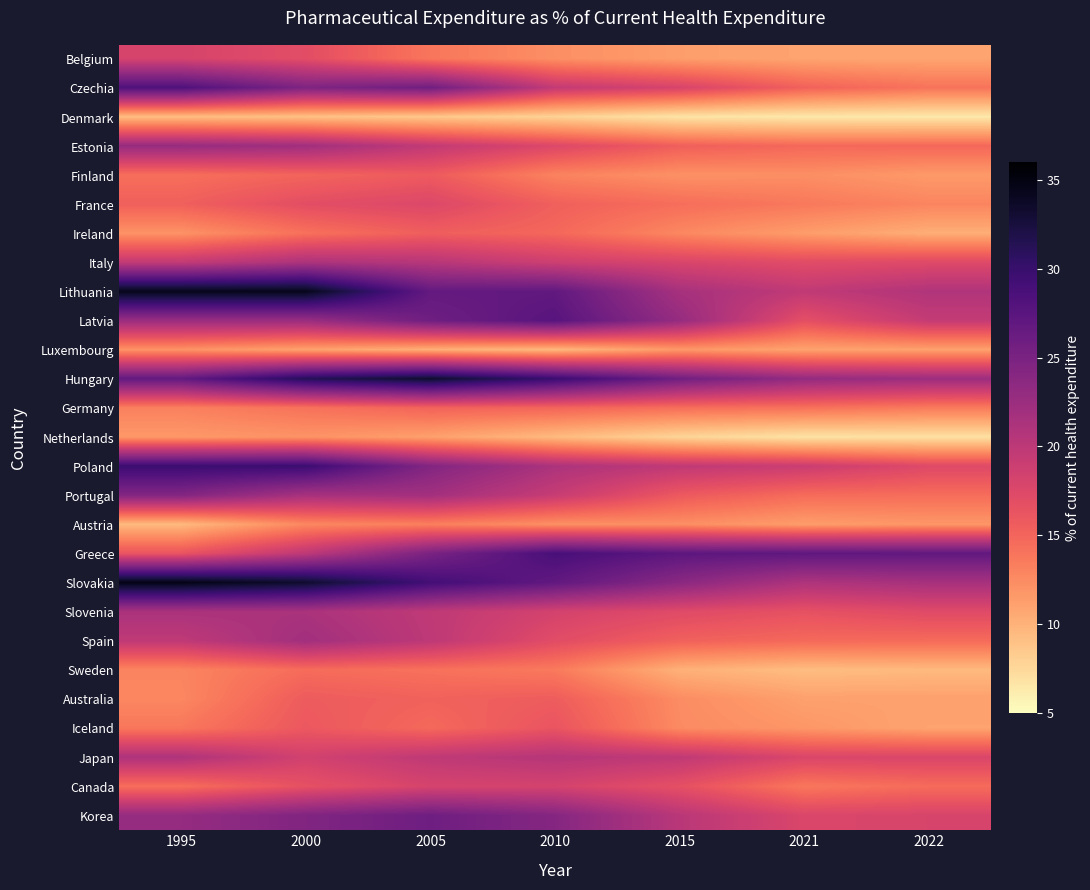

What is the difference between the highest and lowest values at 2005?

24.7